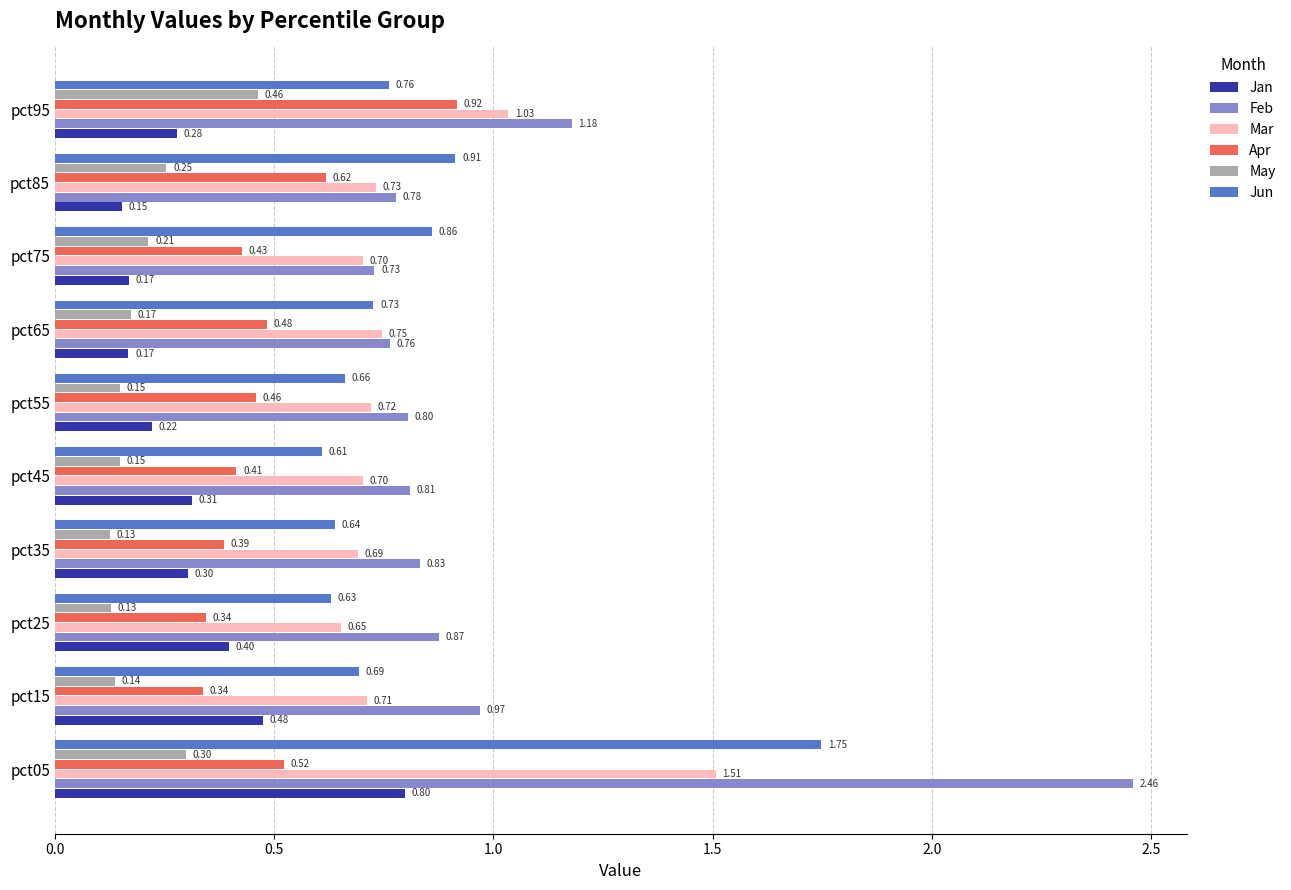

What is the sum of all Feb values?

10.2